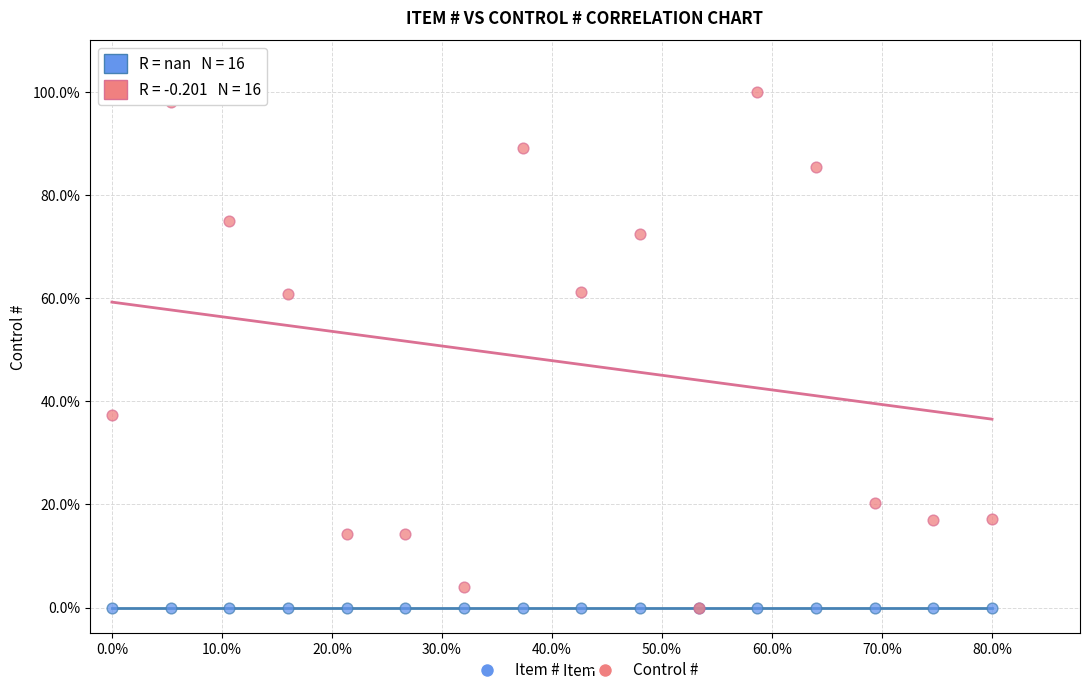

Which series reaches the maximum Y coordinate?

Control #